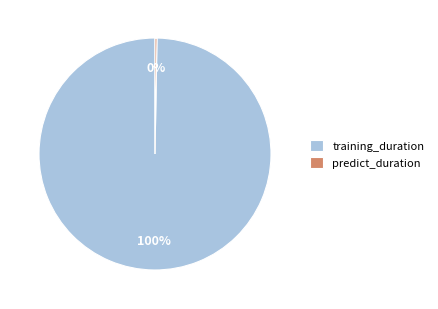

Does any single category account for the majority?

Yes